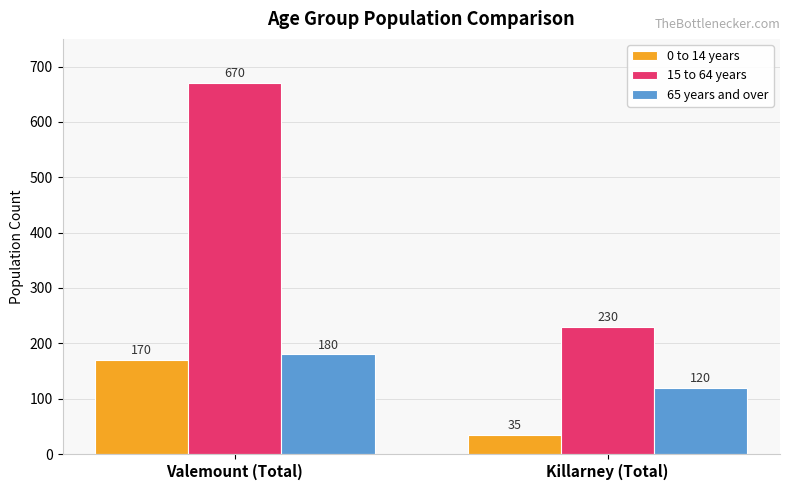

What position from the right is Killarney (Total)?

1